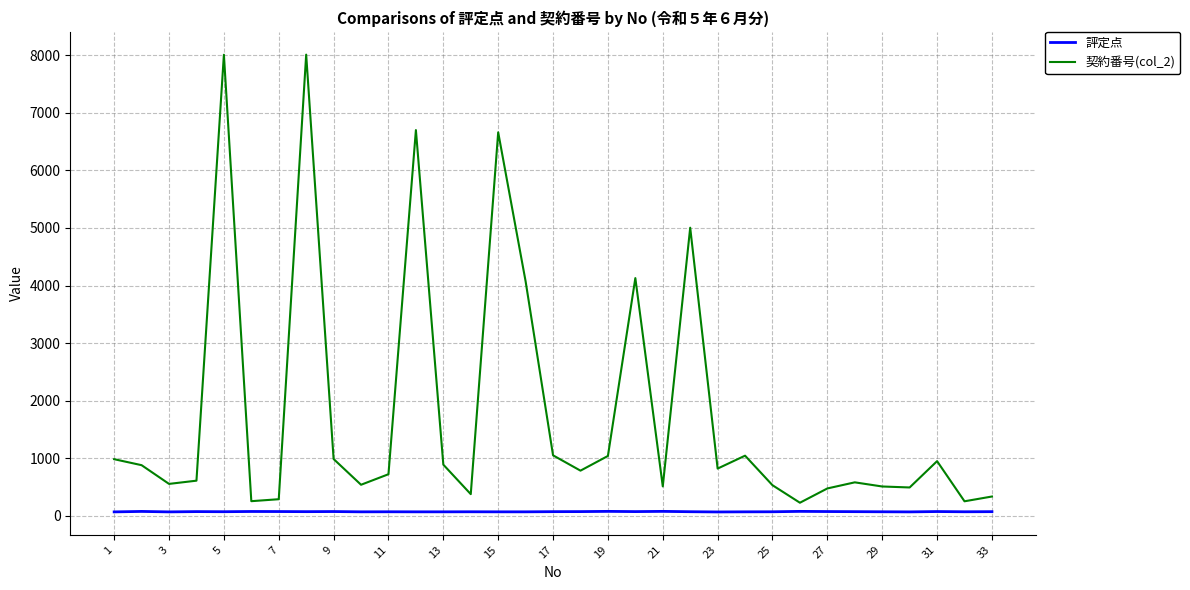

Which series has the largest total across all categories?

契約番号(col_2)